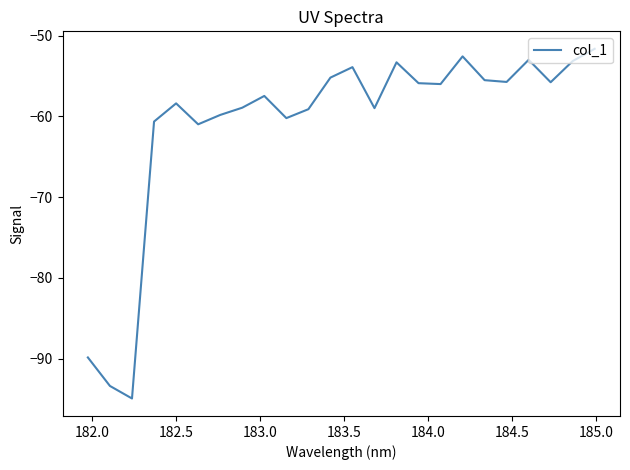

Does the chart have visible grid lines?

No